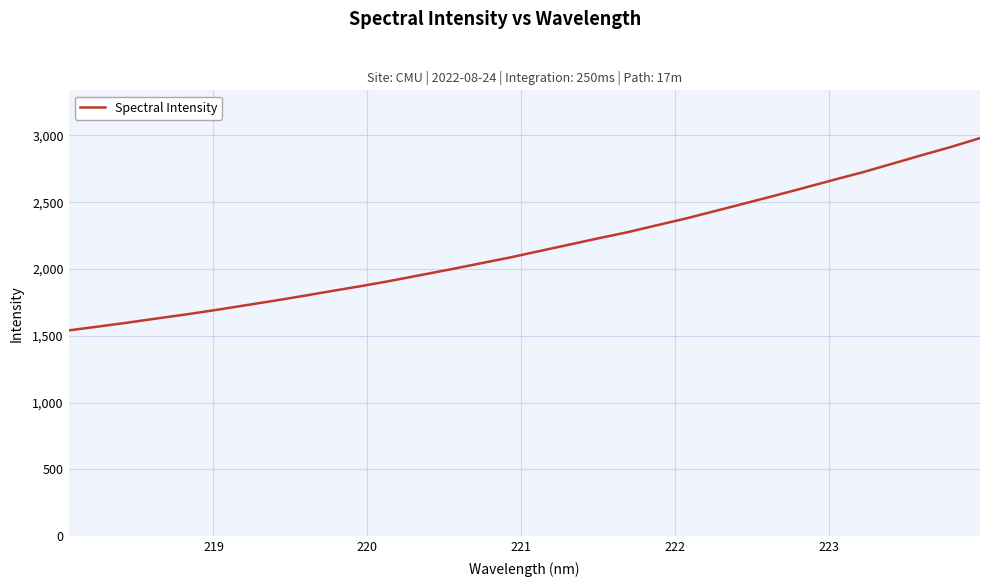

What is the greatest value displayed?

2980.0